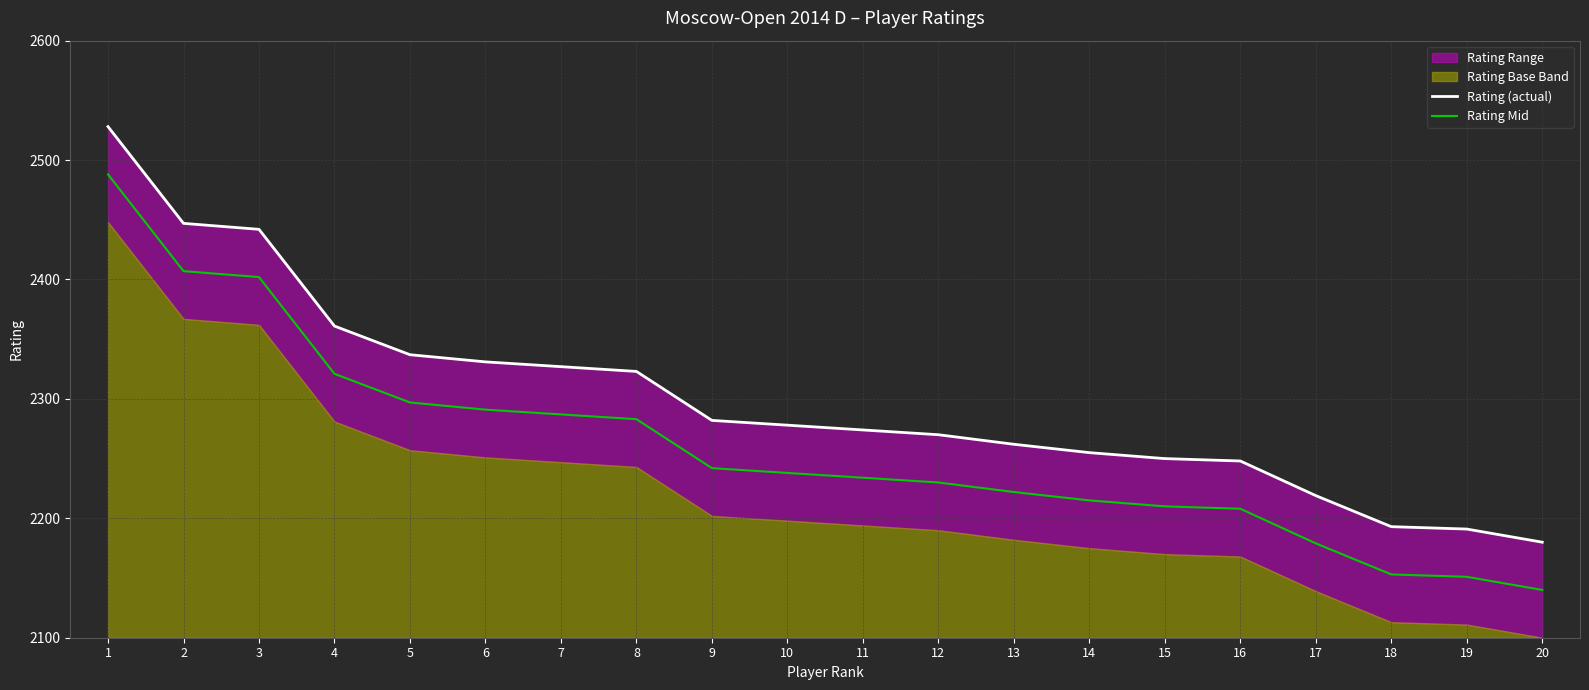

True or false: Rating (actual) and Rating Mid cross at least once.

False